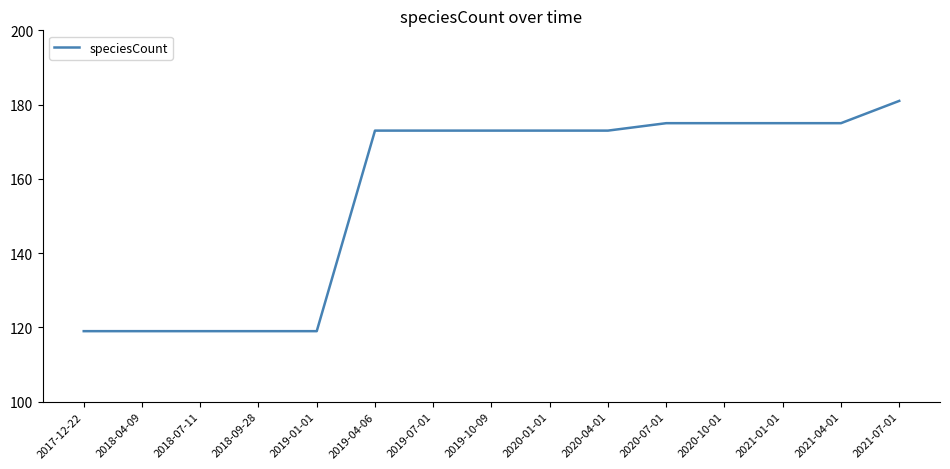

What is the ratio of the value at 2019-01-01 to the value at 2019-07-01?

0.7